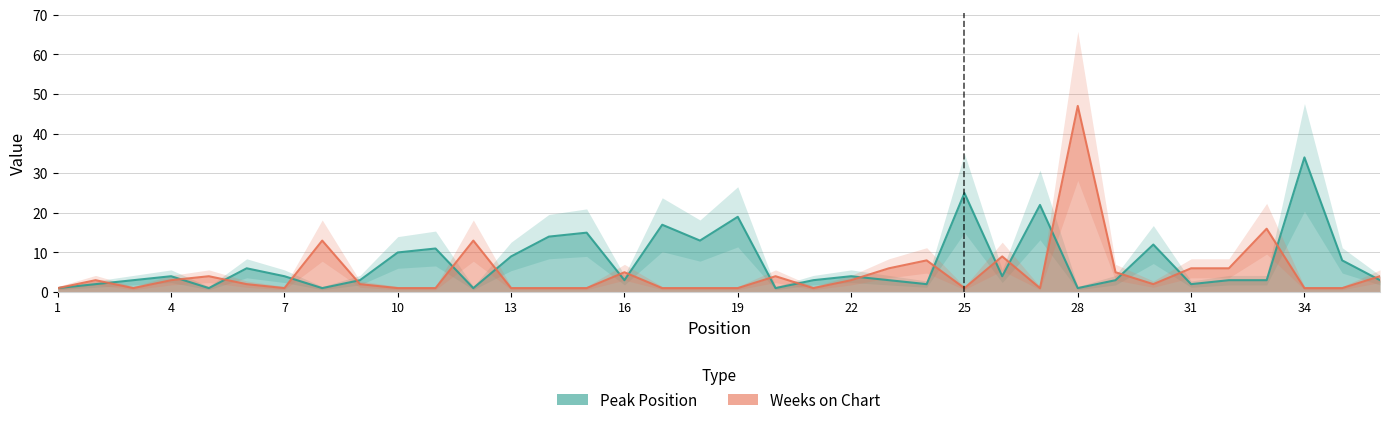

At which category does Weeks on Chart reach its first local peak?

2